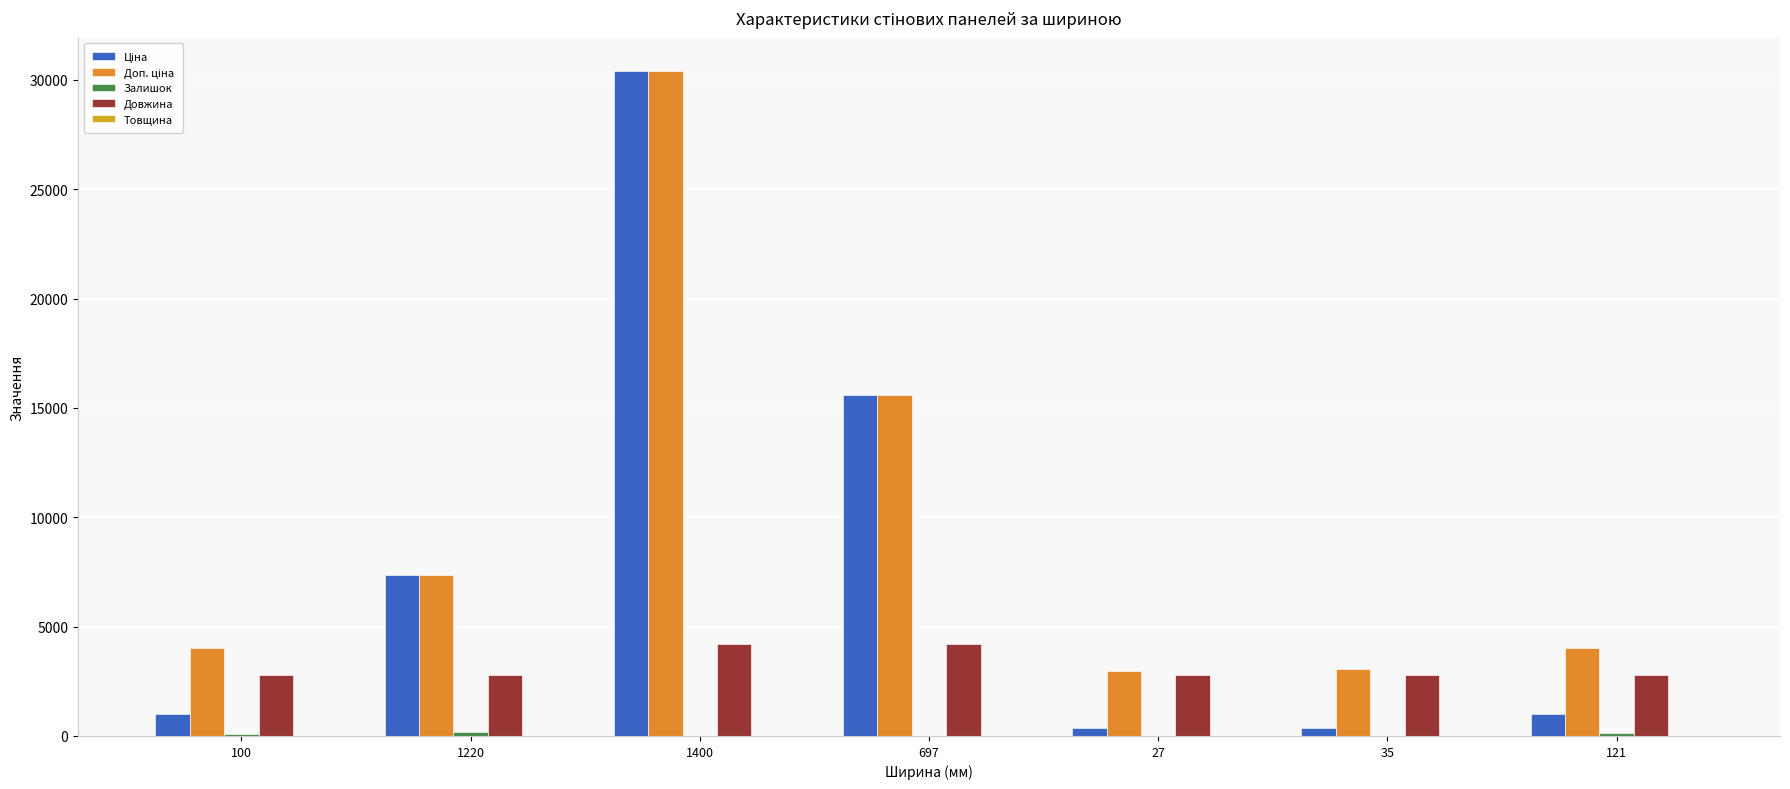

The Довжина series shows 4200.0 at 1400. True or false?

True